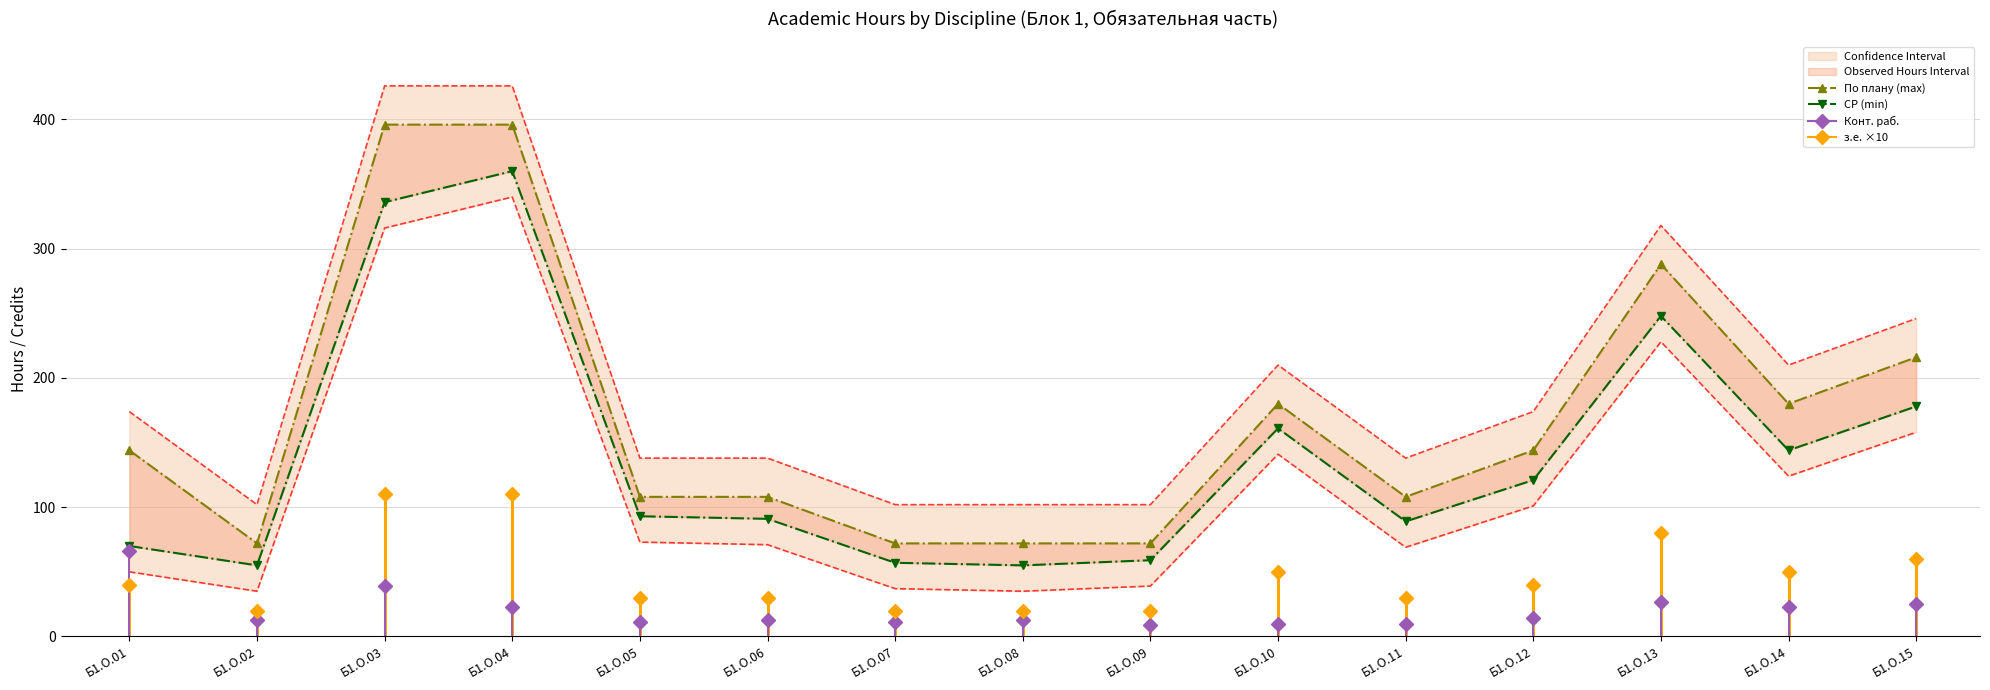

What is the difference between the second highest and minimum values in the По плану (max) series?

324